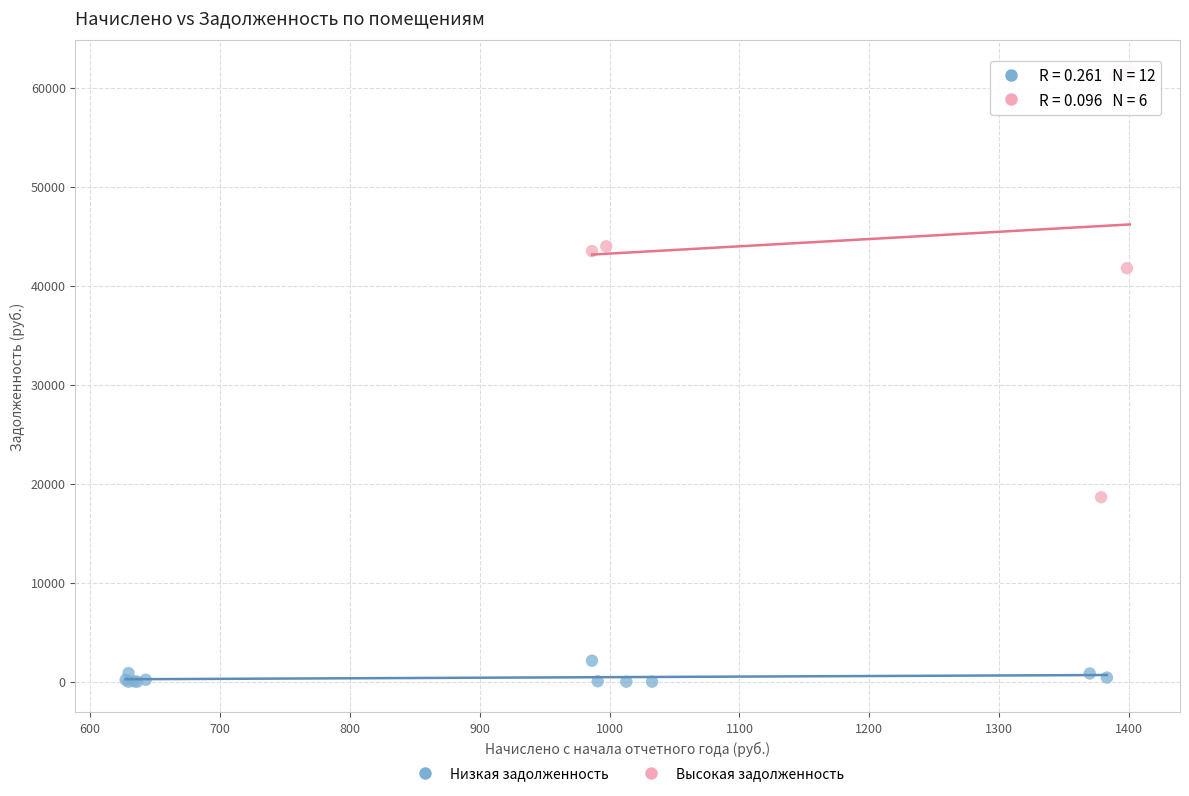

Which series contains the lowest Y value?

Низкая задолженность